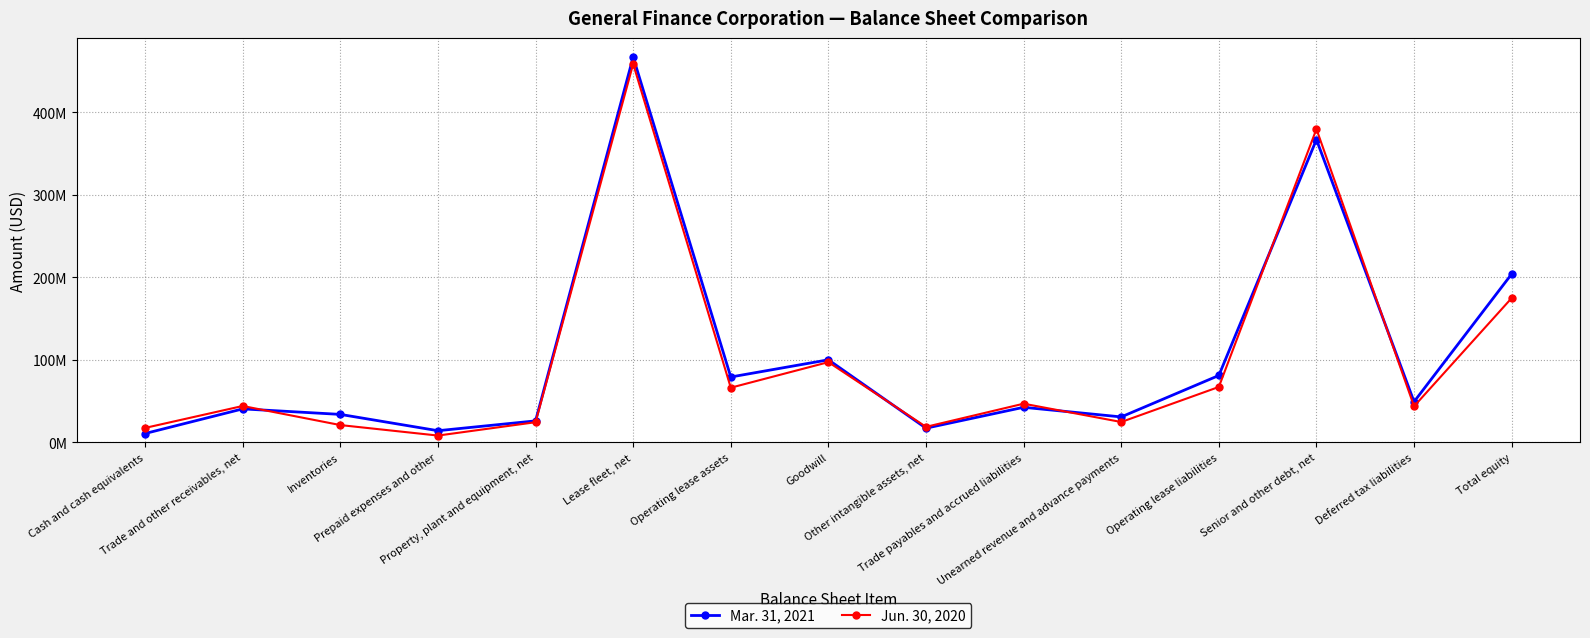

How many interior local peaks does the Mar. 31, 2021 series have?

5